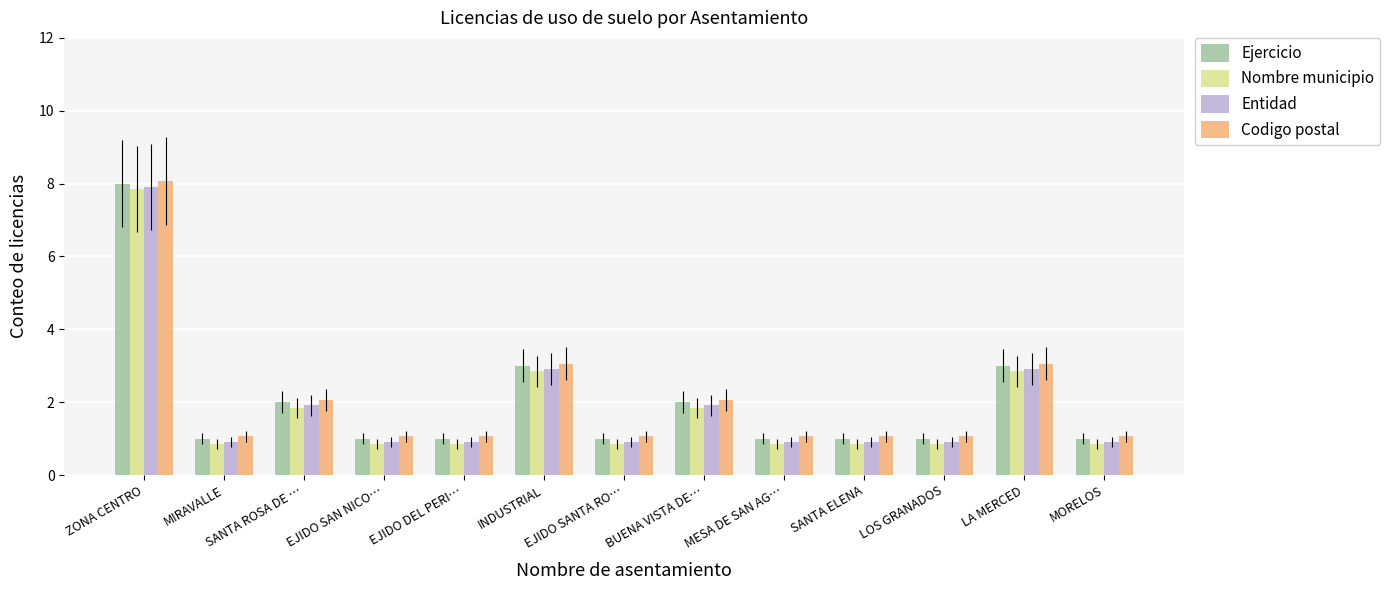

What is the total value across all series at EJIDO DEL PERI…?

3.8